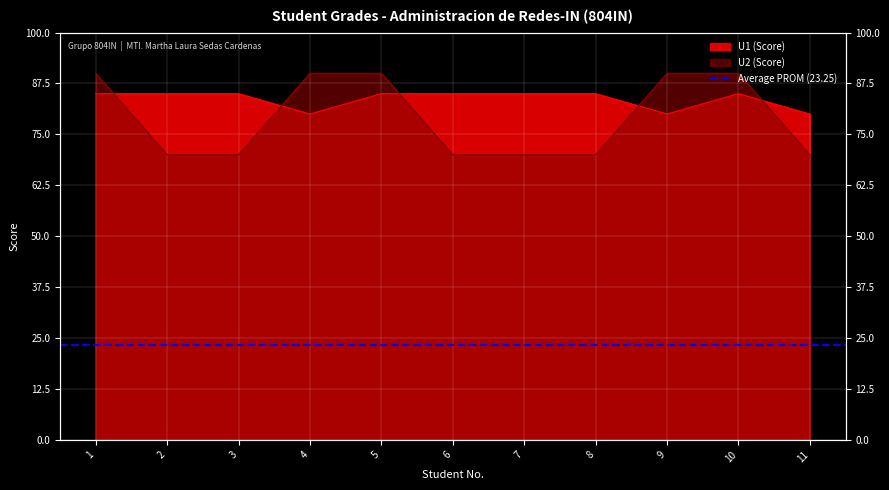

How many categories are shown in the chart?

11